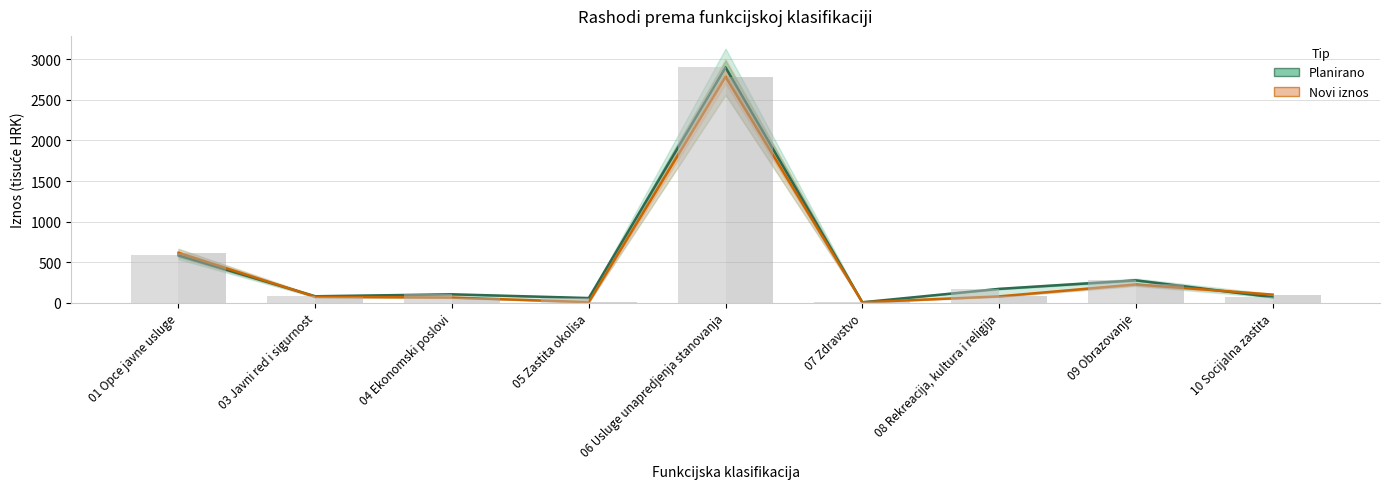

Between 07 Zdravstvo and 06 Usluge unapredjenja stanovanja, which is larger?

06 Usluge unapredjenja stanovanja